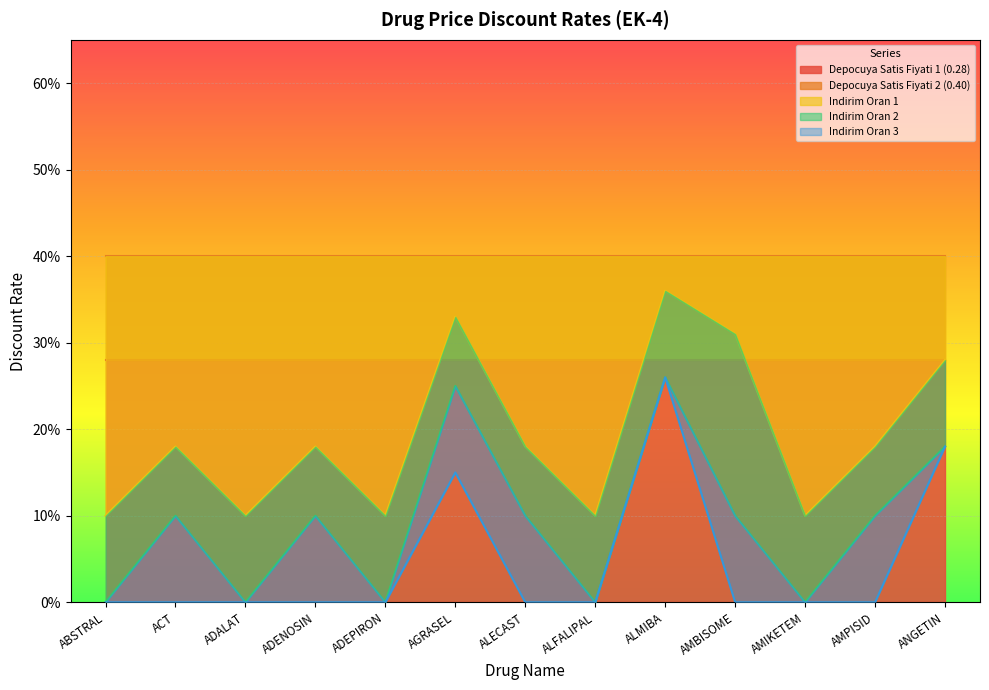

How many interior local peaks does the Indirim Oran 1 series have?

4